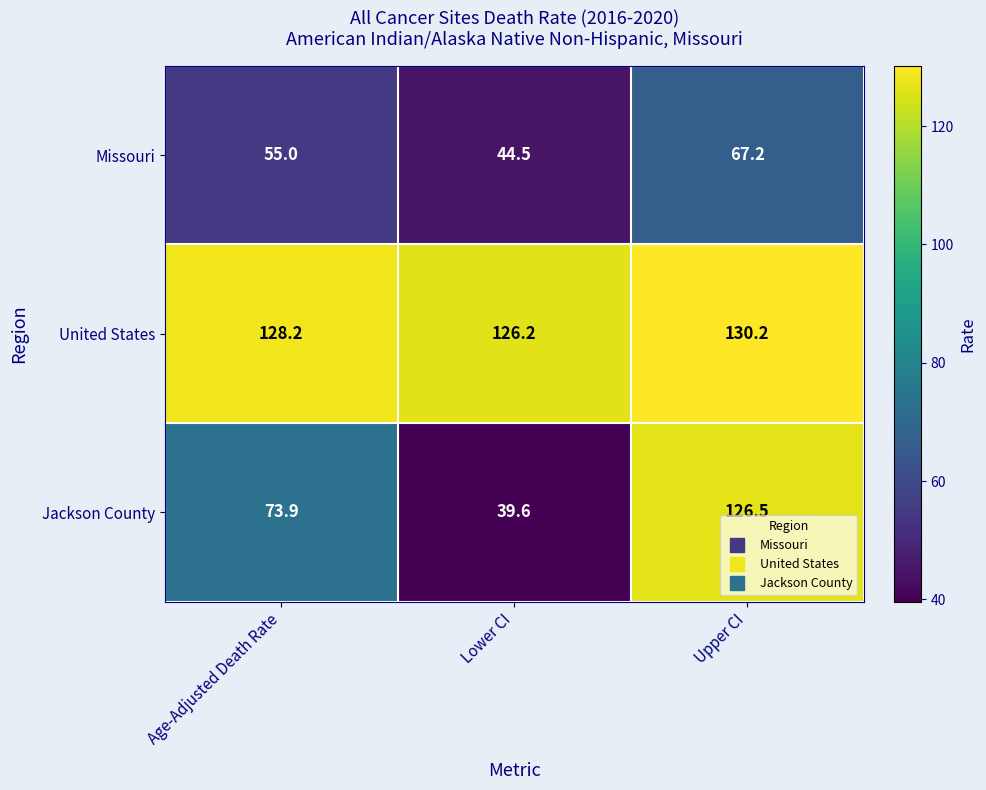

Reading left to right, extract all data points from this chart.

Missouri: Age-Adjusted Death Rate=55.0	Lower CI=44.5	Upper CI=67.2
United States: Age-Adjusted Death Rate=128.2	Lower CI=126.2	Upper CI=130.2
Jackson County: Age-Adjusted Death Rate=73.9	Lower CI=39.6	Upper CI=126.5